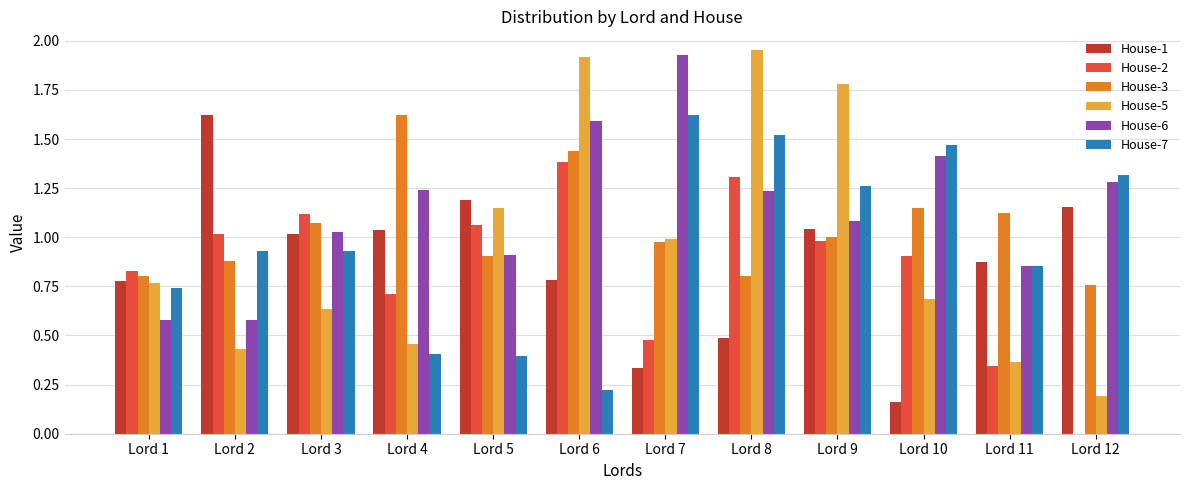

What is the sum of all House-7 values?

11.7